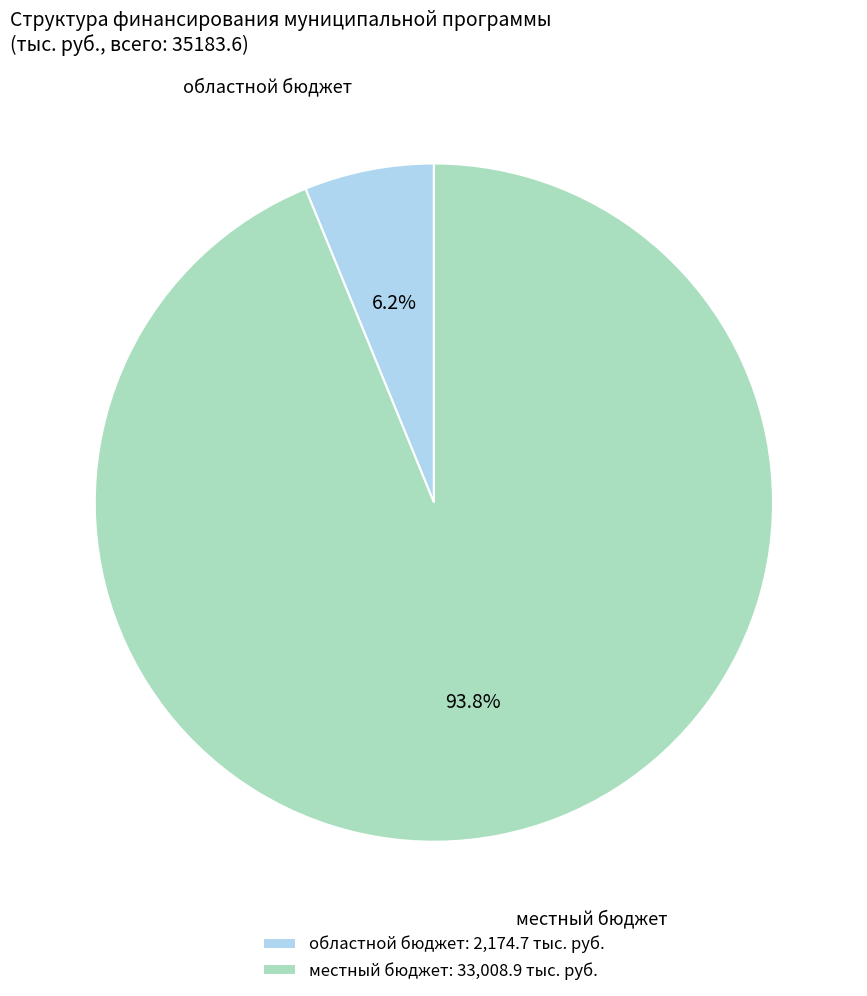

Rank the categories by value from highest to lowest.

местный бюджет: 33,008.9 тыс. руб., областной бюджет: 2,174.7 тыс. руб.